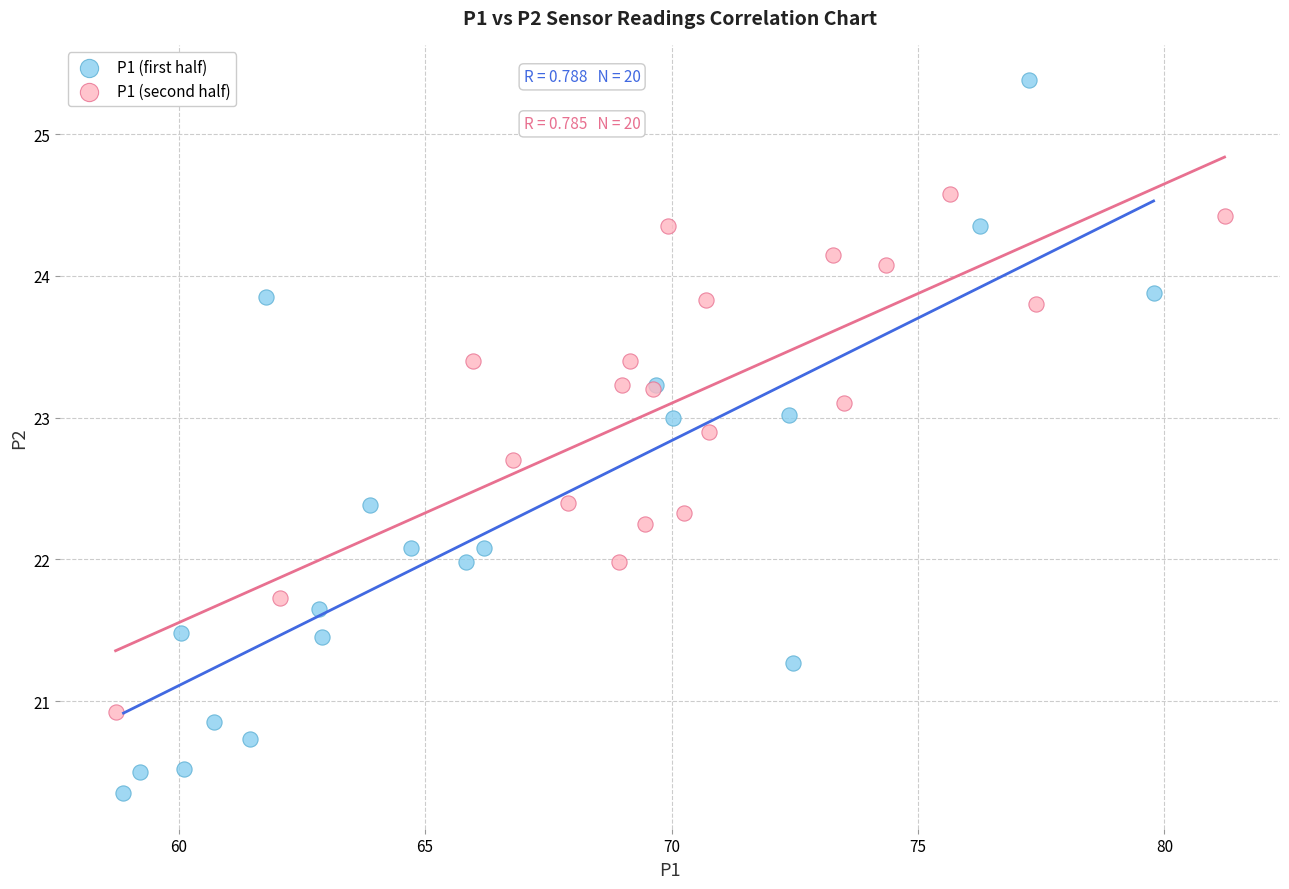

Which series reaches the minimum Y coordinate?

P1 (first half)